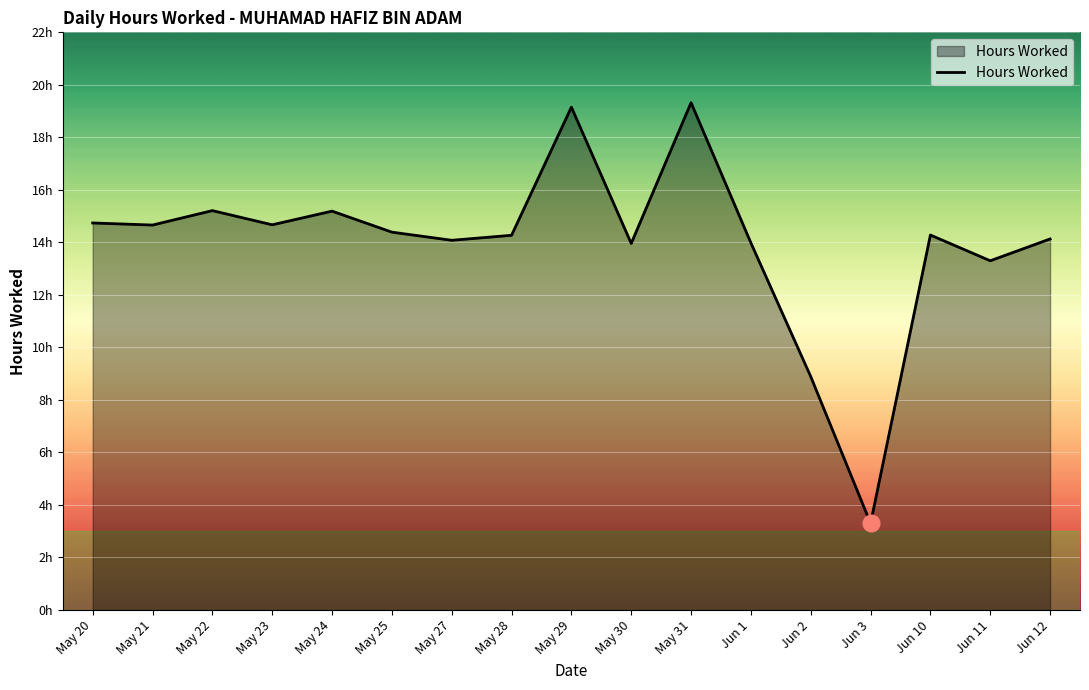

What is the ratio of the value at May 22 to the value at May 24?

1.0